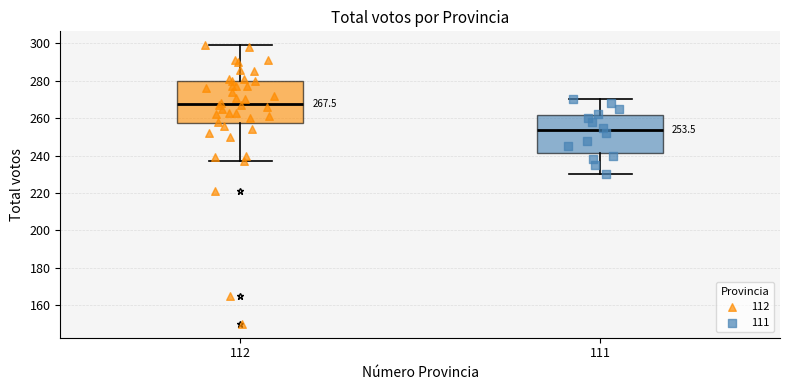

Which box's median line is the lowest?

111